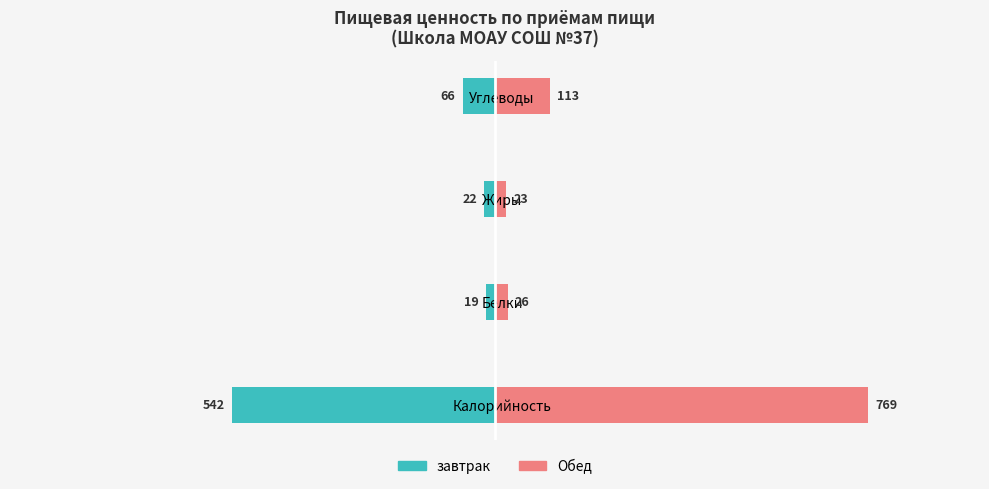

What is the sum of the завтрак values at Калорийность and Углеводы?

-608